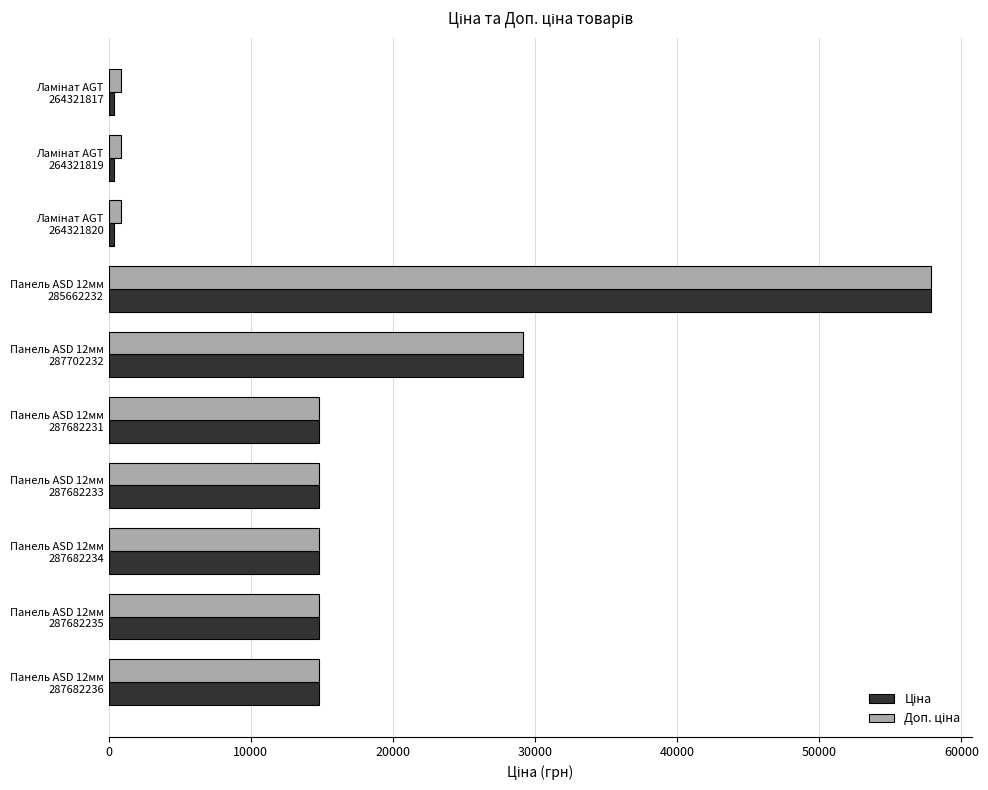

What is the smallest value displayed?

386.9